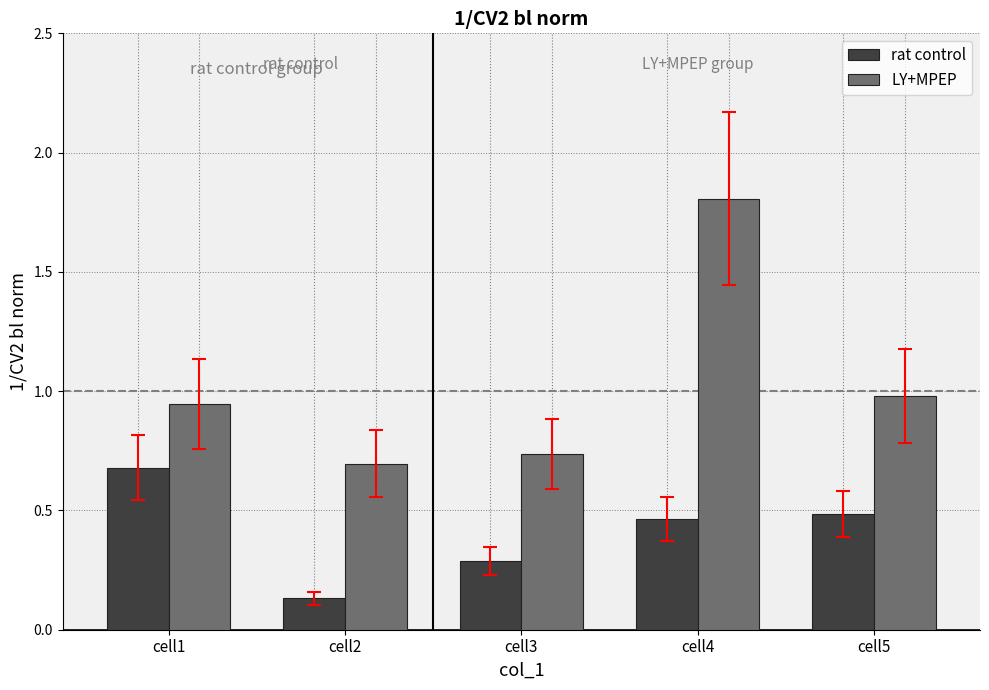

What is the average value of the rat control series?

0.4